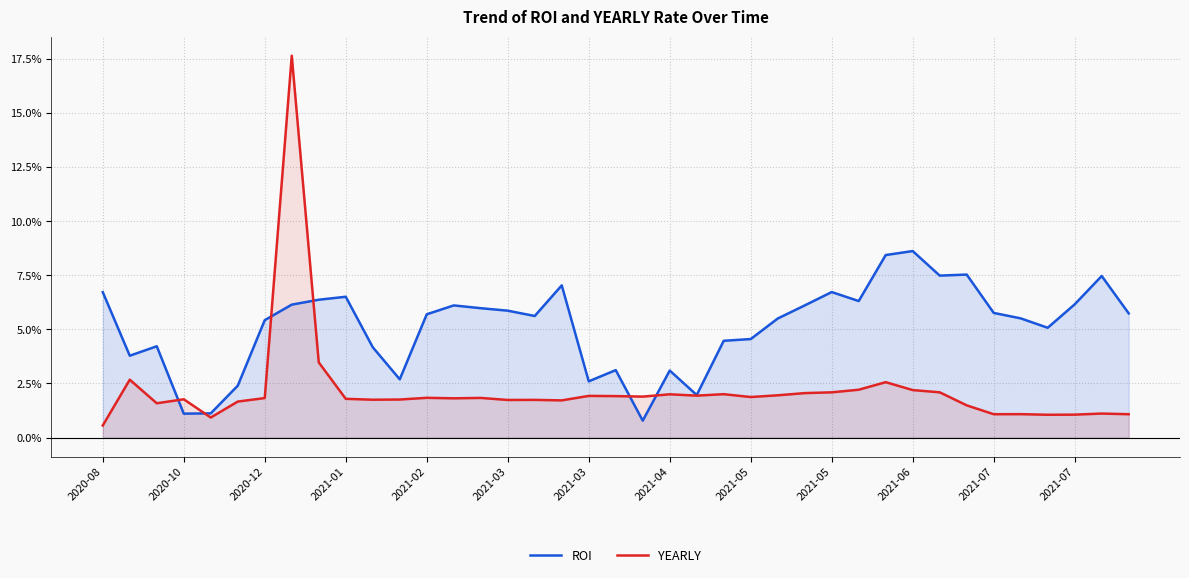

What is the value of the YEARLY point at the 29th from the left?

2.2